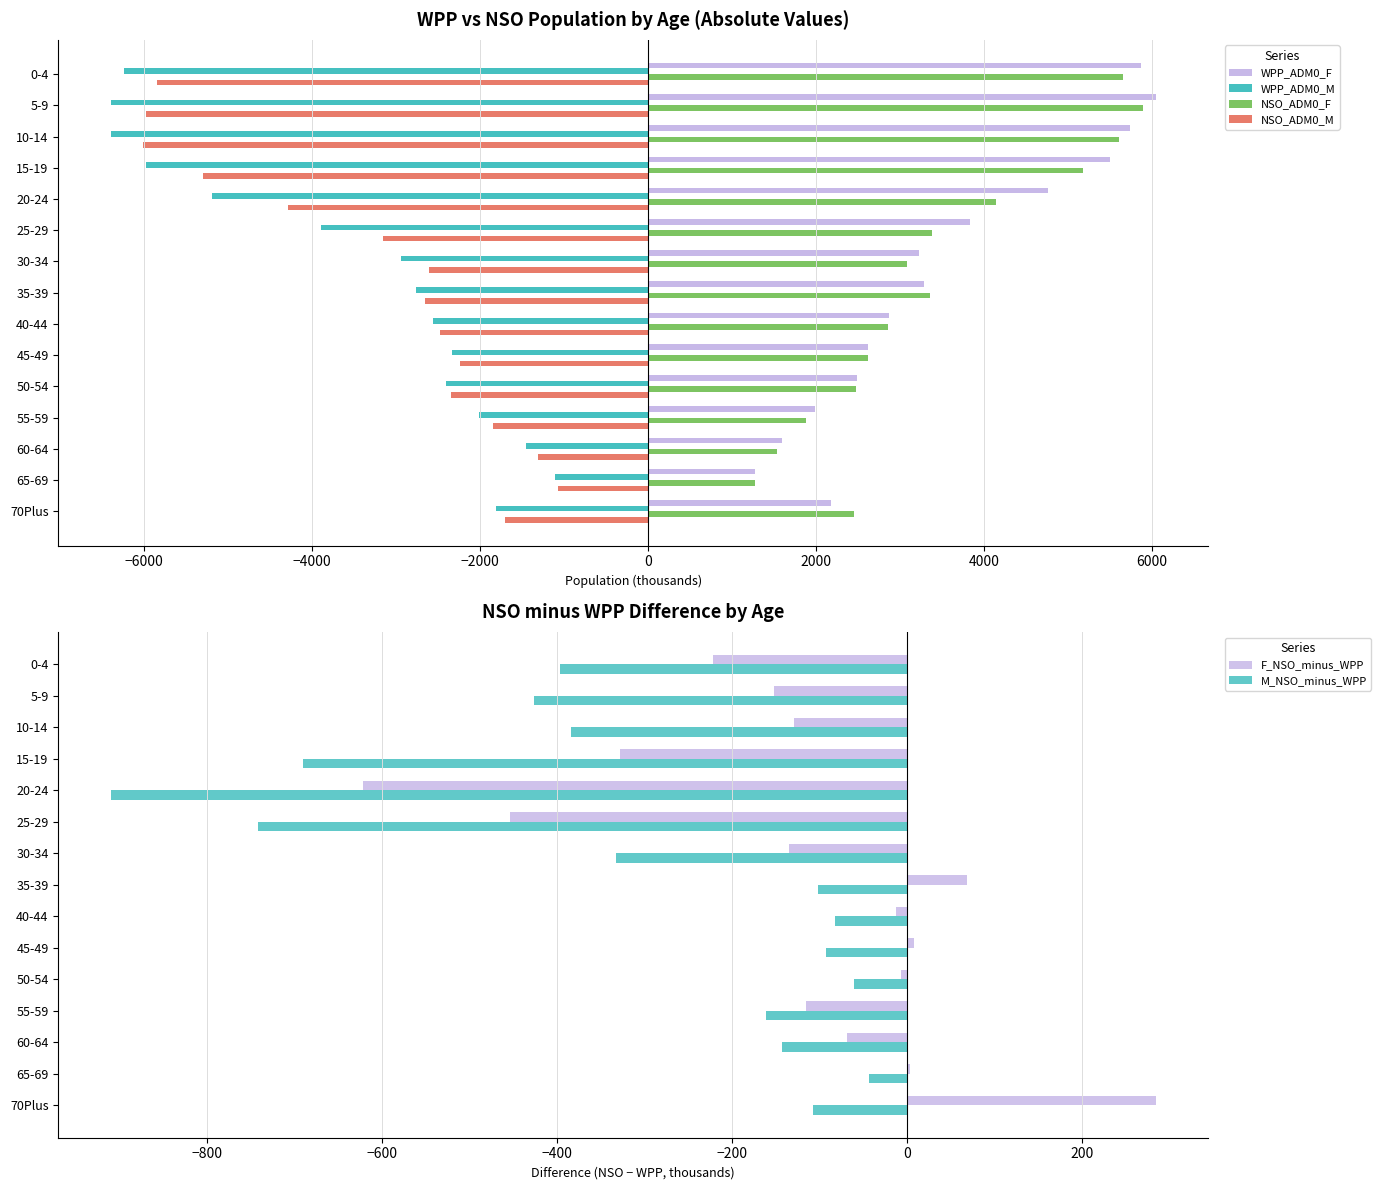

What is the sum of the NSO_ADM0_F values at 20-24 and 15-19?

9326